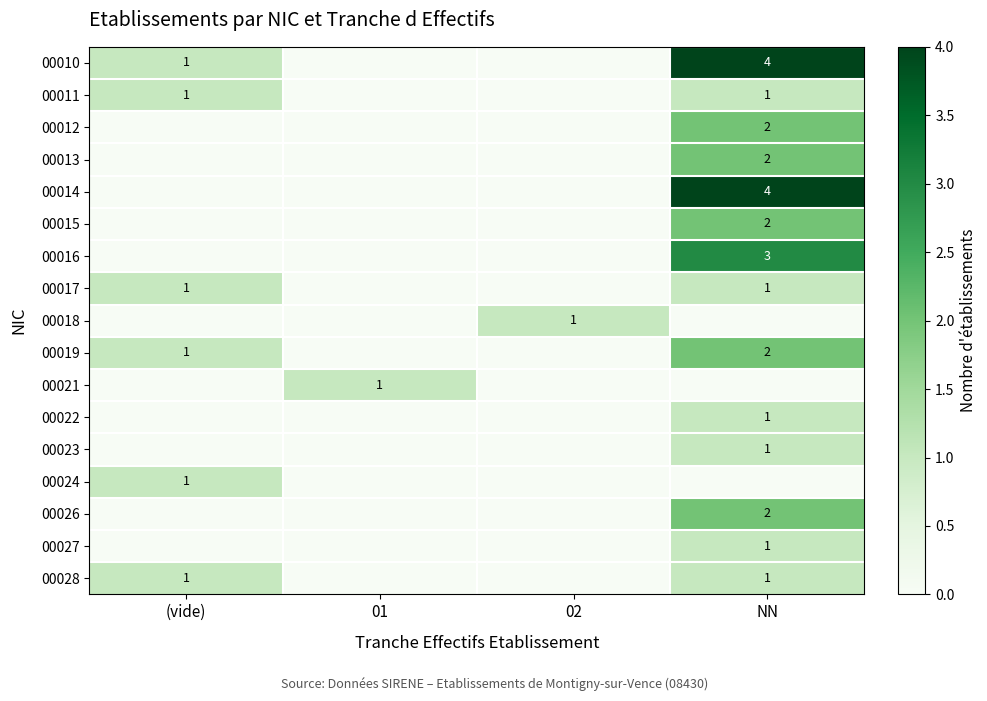

The 00017 series shows 1 at (vide). True or false?

True